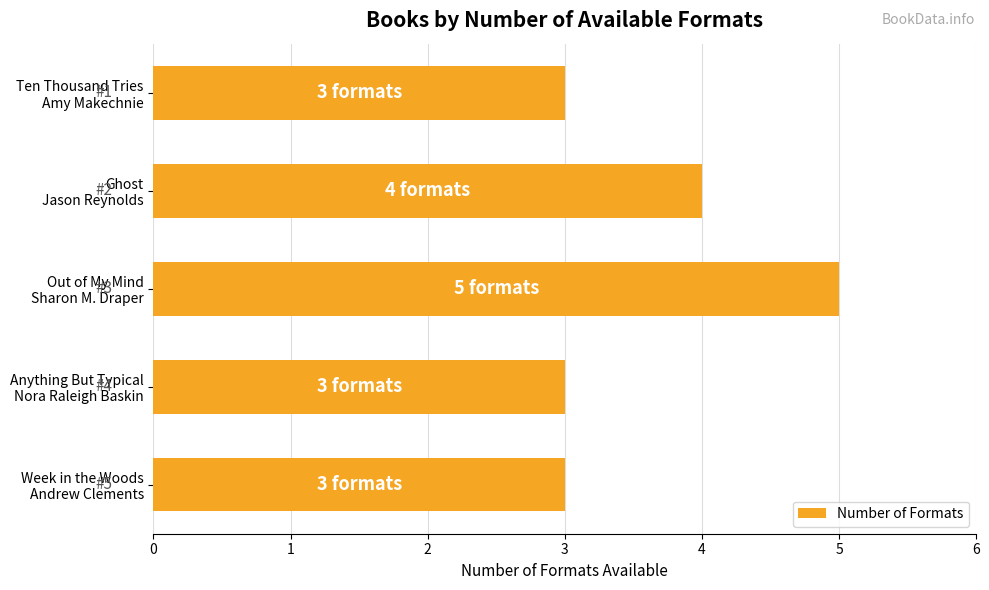

What is the sum of all values?

18